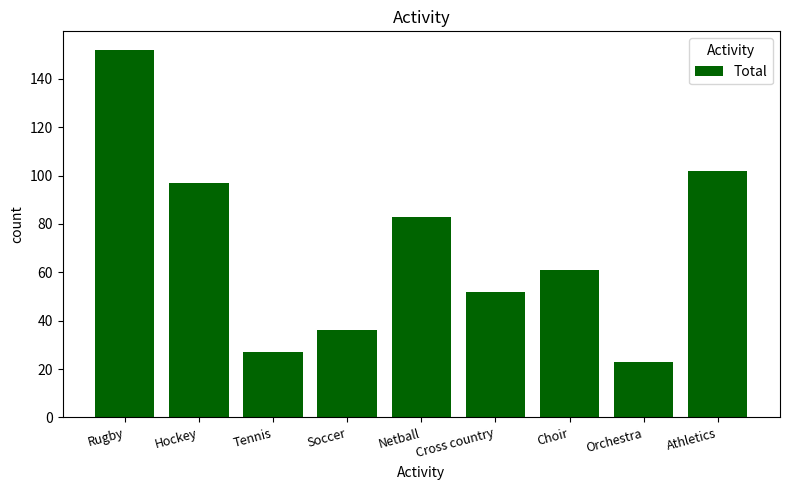

What is the change in value from Rugby to Soccer?

-116